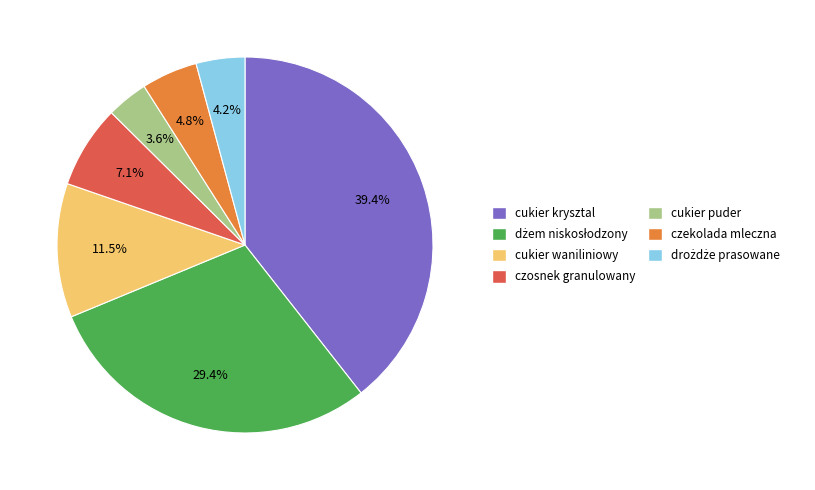

Between cukier puder and cukier krysztal, which is larger?

cukier krysztal